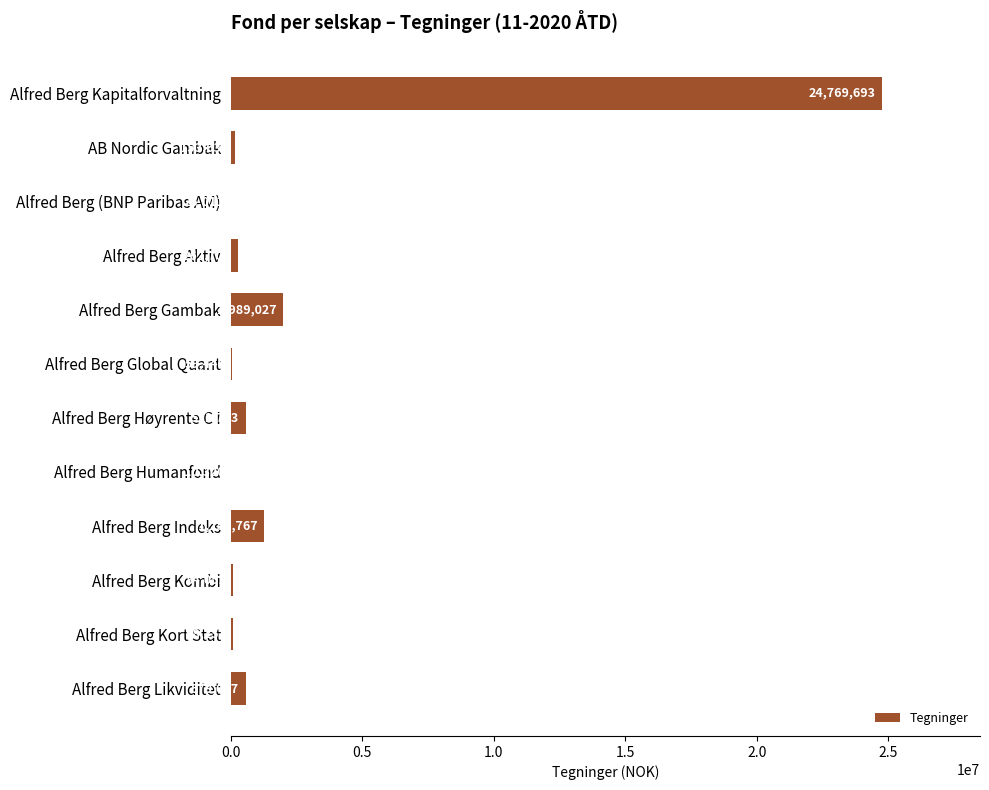

The chart shows a value of 1259767 at Alfred Berg Indeks. True or false?

True